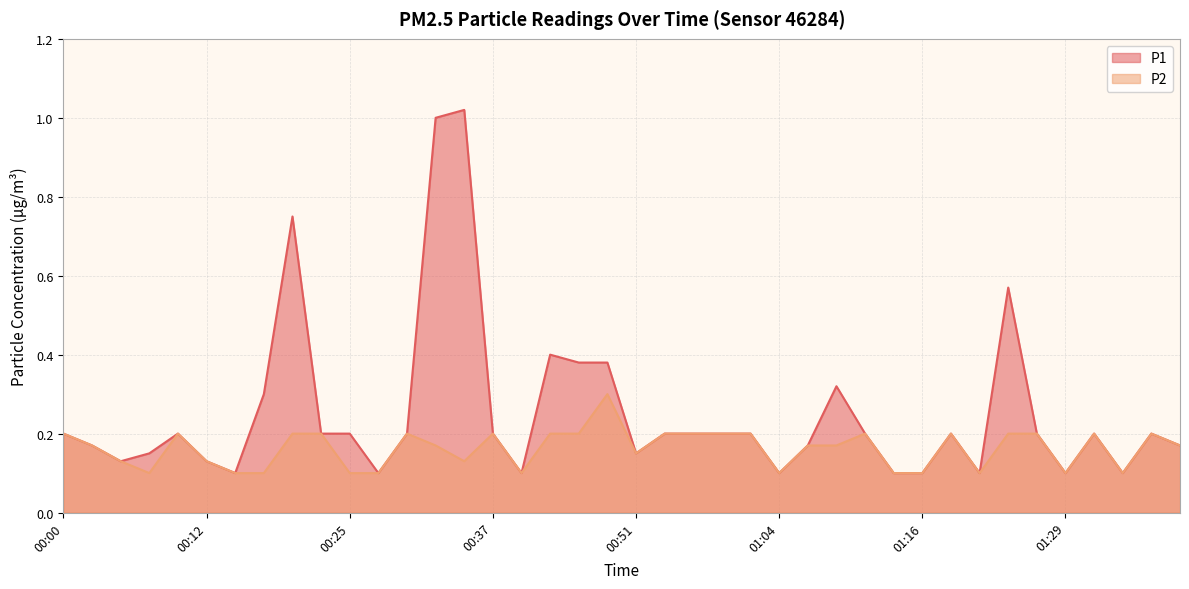

Is it true that P2 equals 0.2 at 01:13?

False